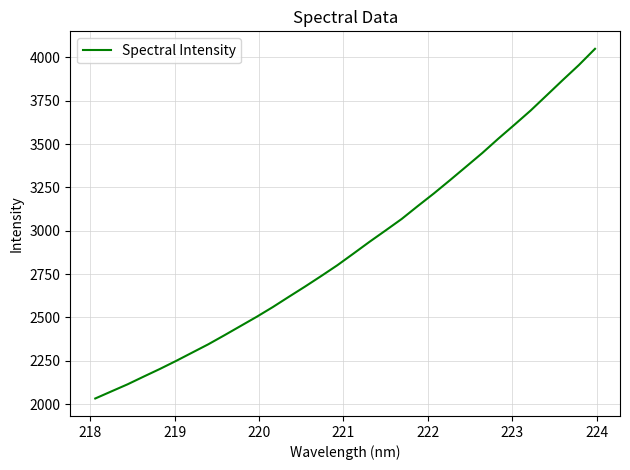

True or false: there are more than 1 points higher than both neighbors.

False